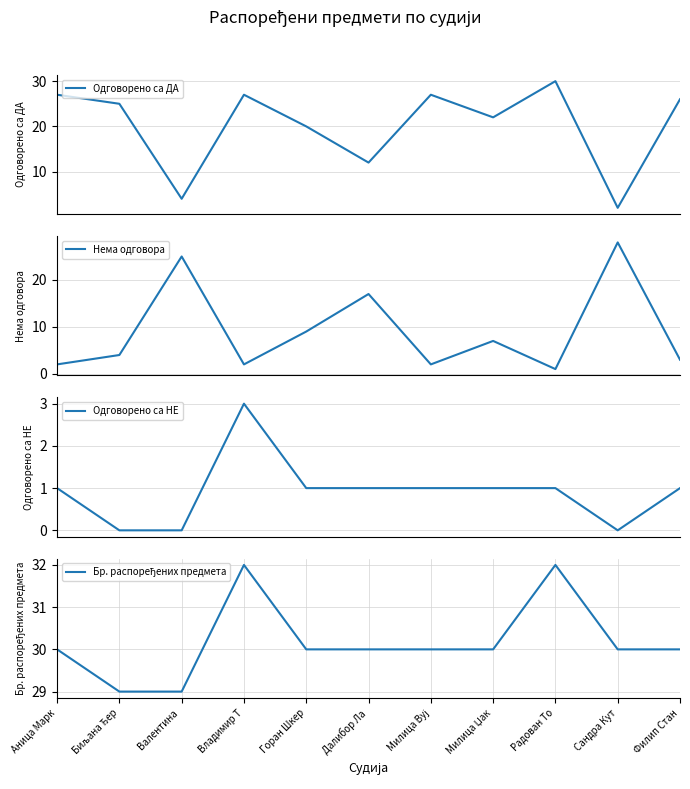

True or false: Одговорено са НЕ has a value of 0 at Биљана Ђер.

True